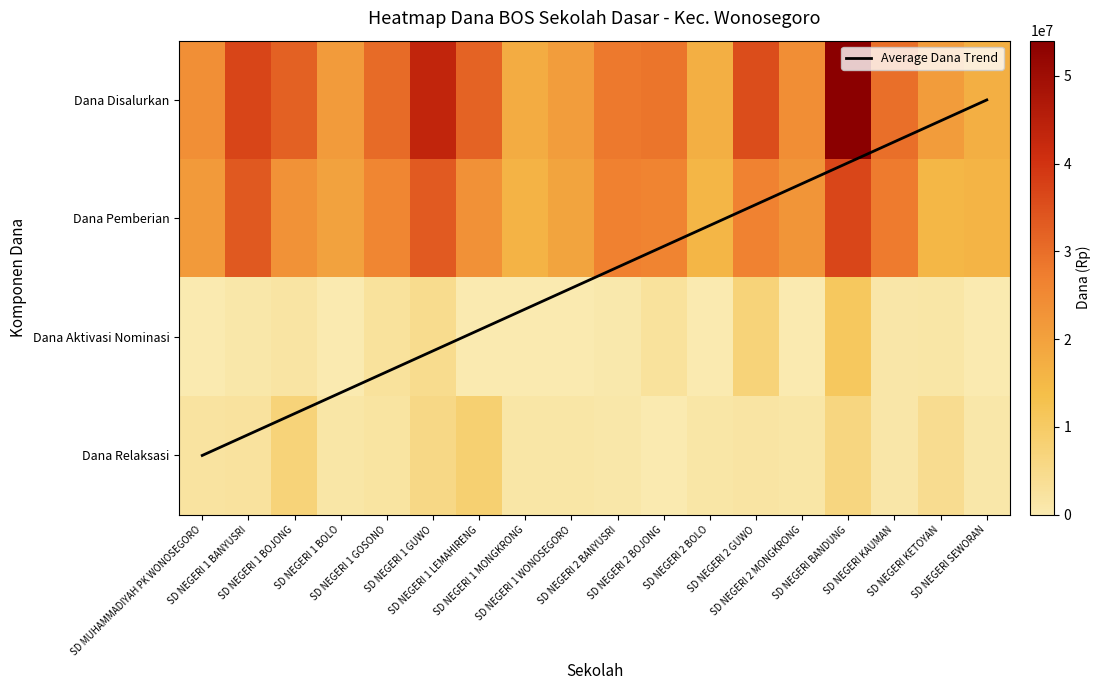

Is the value of dana_aktivasi at SD NEGERI BANDUNG greater than the value of dana_pemberian at SD NEGERI 1 GOSONO?

No